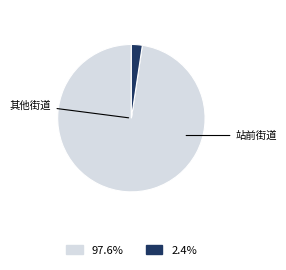

Is there any slice that represents more than half of the pie?

Yes